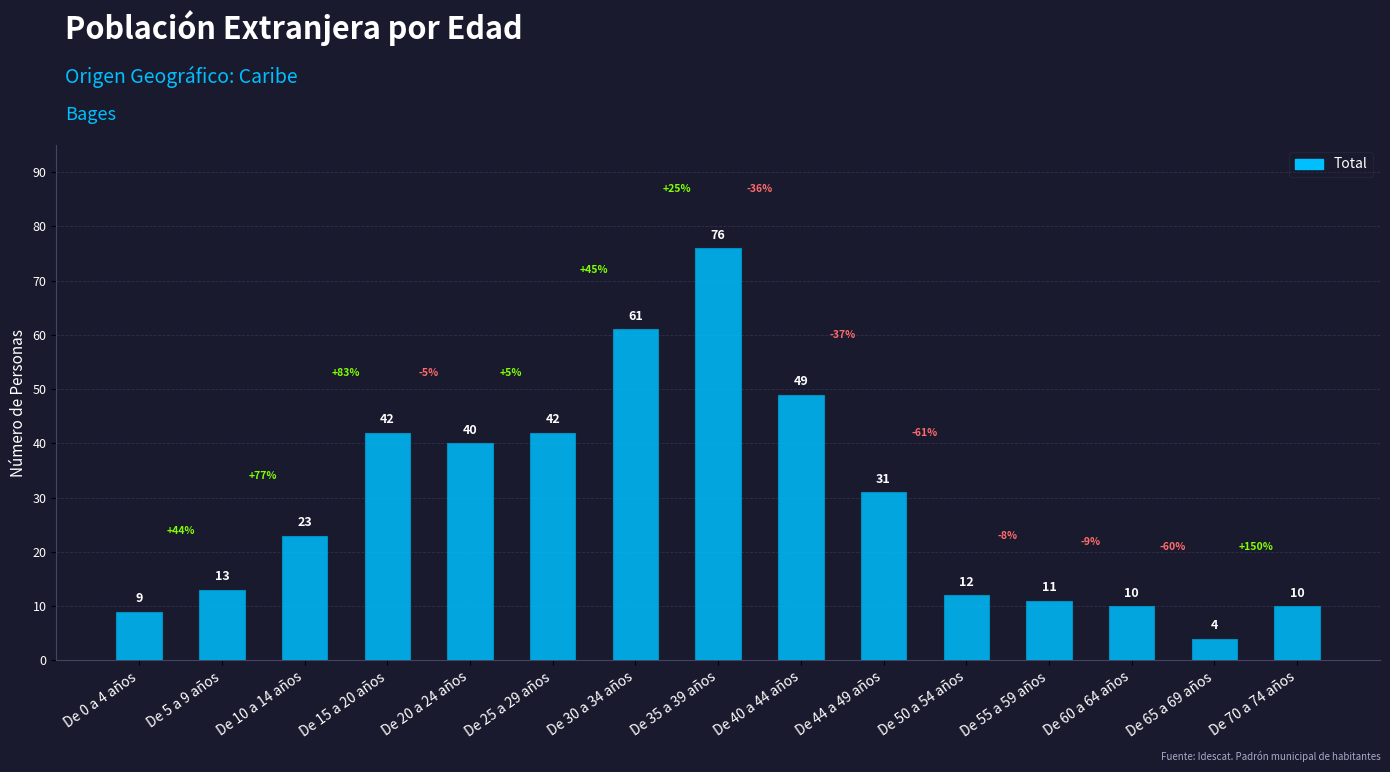

What is the maximum value shown in the chart?

76